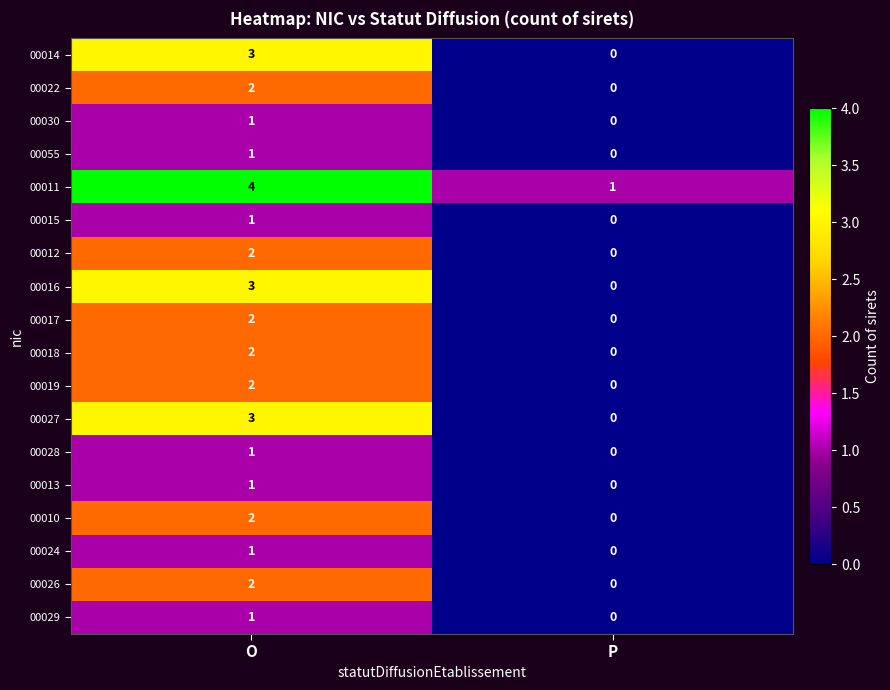

List the labels in order of 00022 value, largest first.

O, P